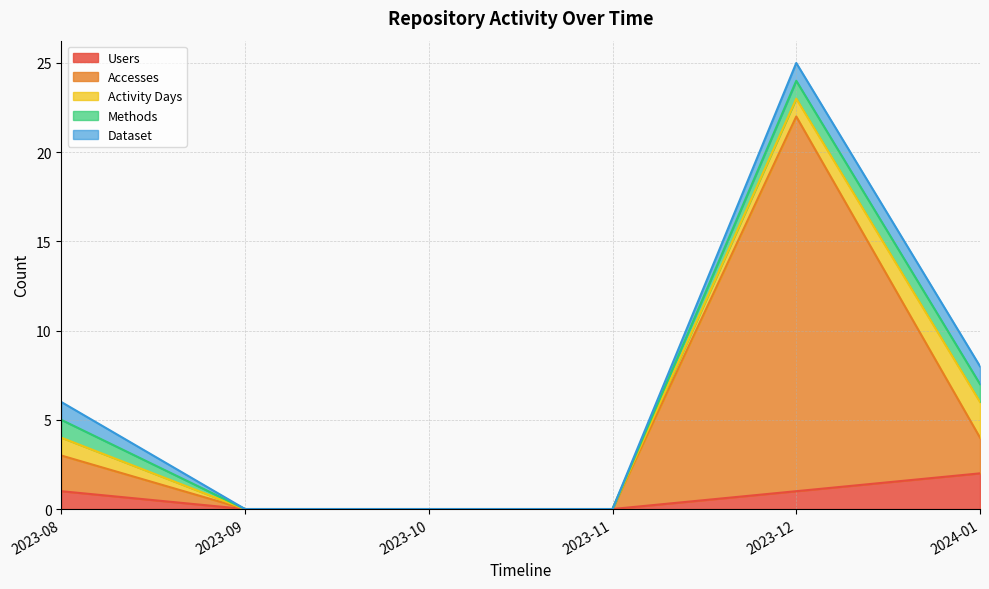

What is the label of the 6th point from the left?

2024-01